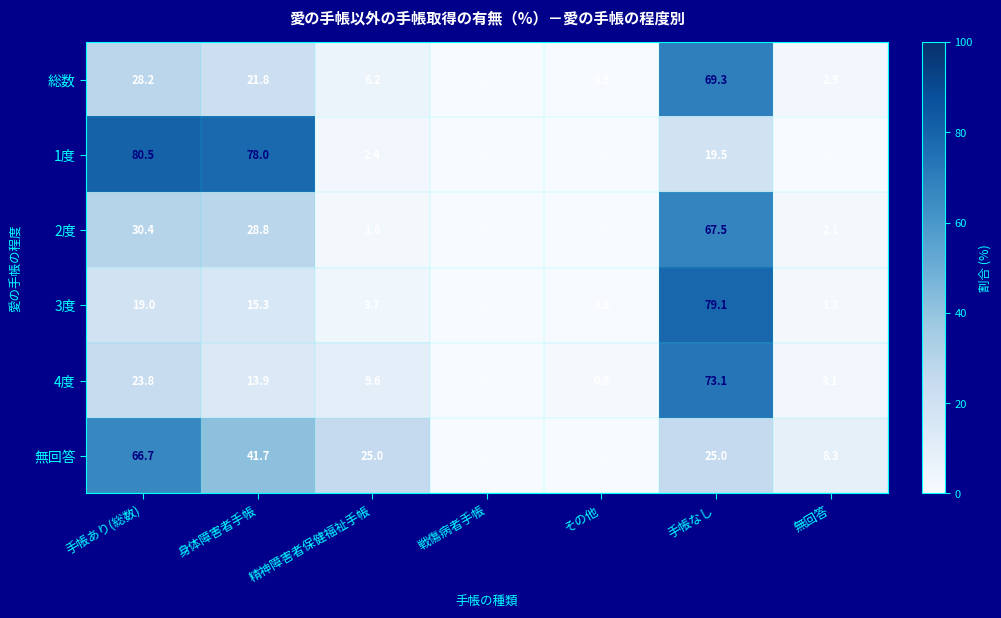

What is the difference between the 3度 values at 精神障害者保健福祉手帳 and その他?

3.1